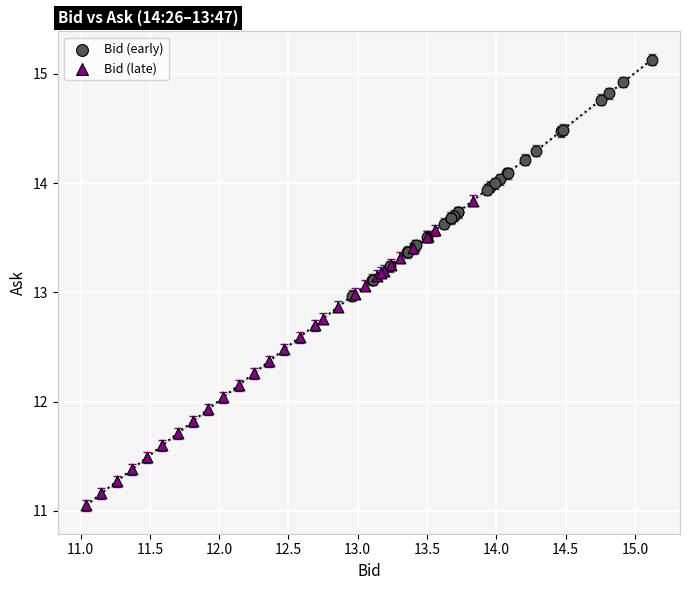

Which series reaches the minimum Y coordinate?

Bid (late)